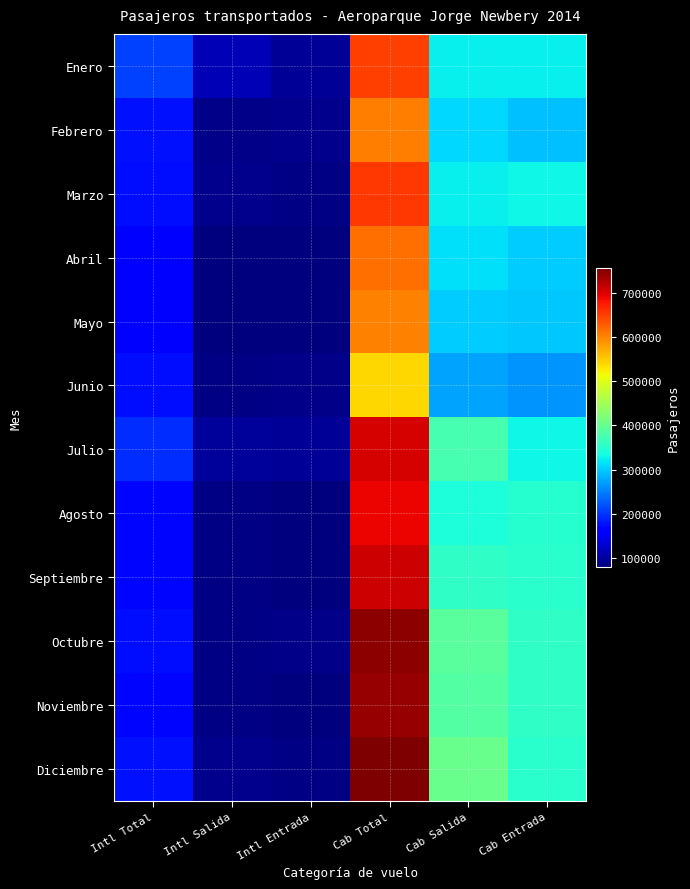

Between Cab Entrada and Intl Salida, which is larger?

Cab Entrada